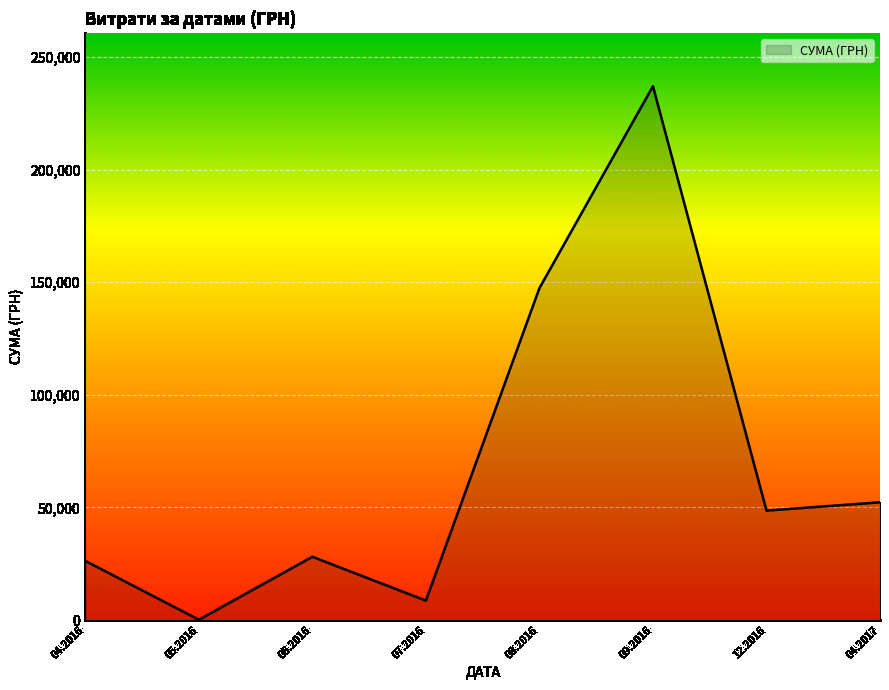

True or false: there are more than 0 points higher than both neighbors.

True